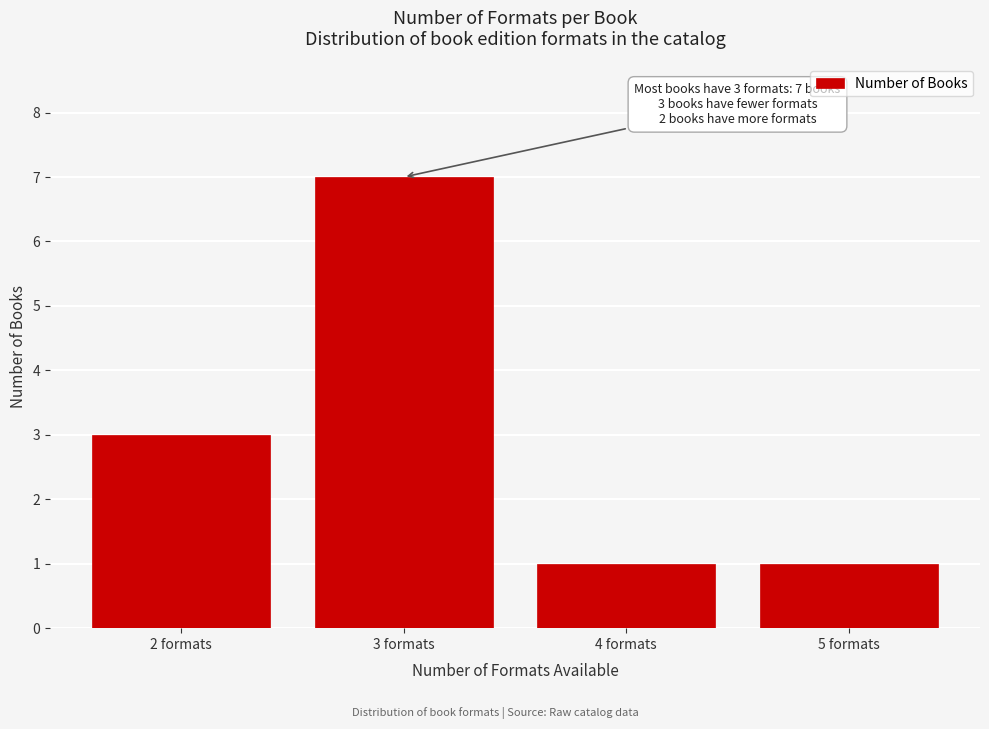

Reading left to right, list all the values displayed in this chart.

2 formats=3	3 formats=7	4 formats=1	5 formats=1